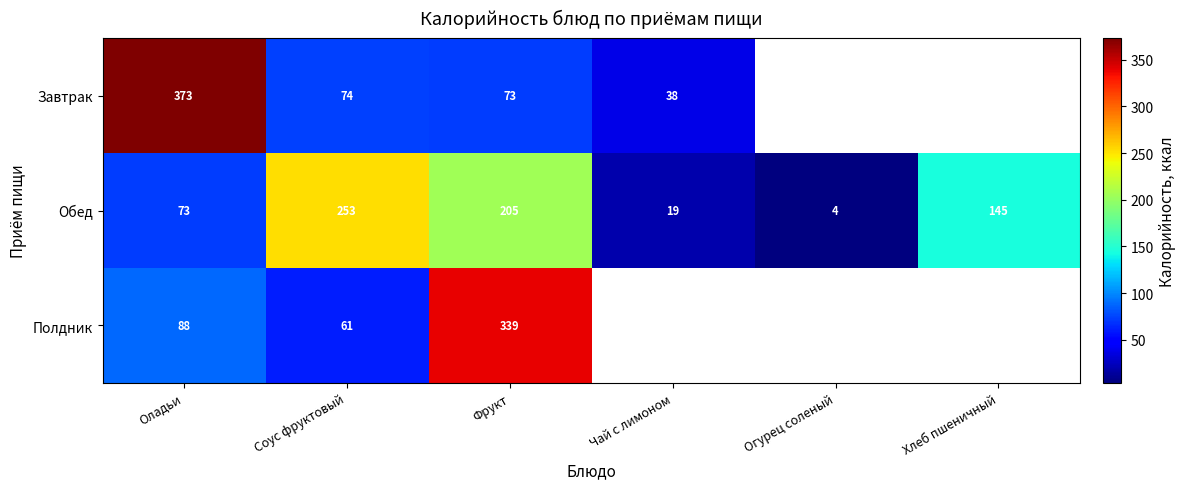

Rank the series at Фрукт from highest to lowest value.

Полдник, Обед, Завтрак